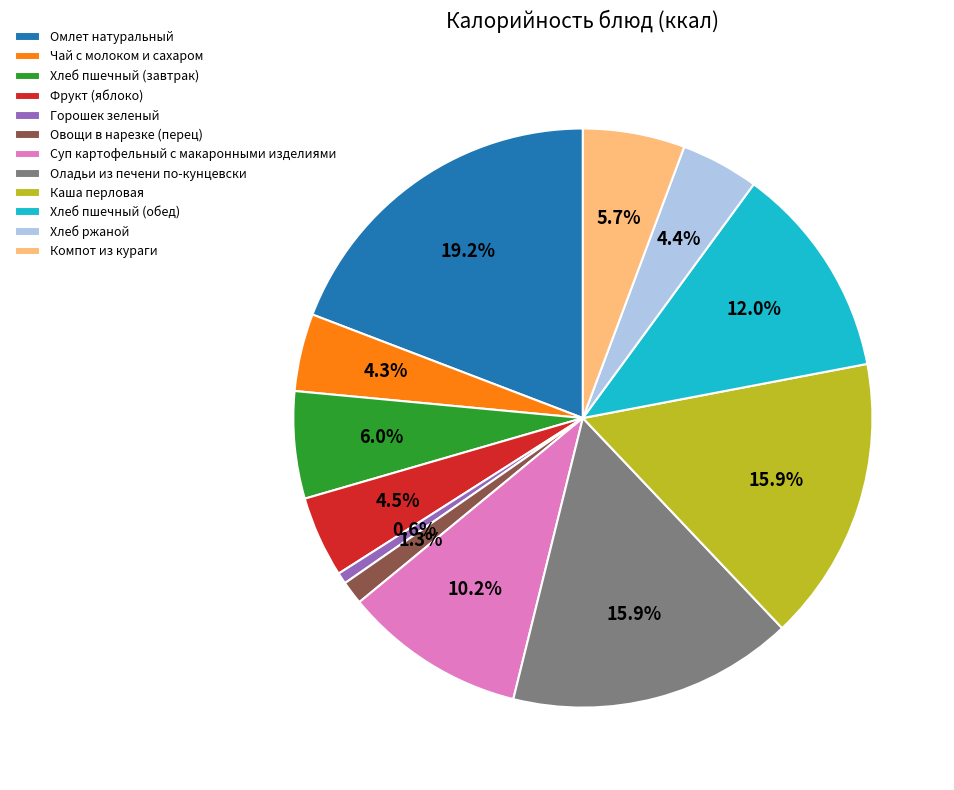

Does any single category account for the majority?

No